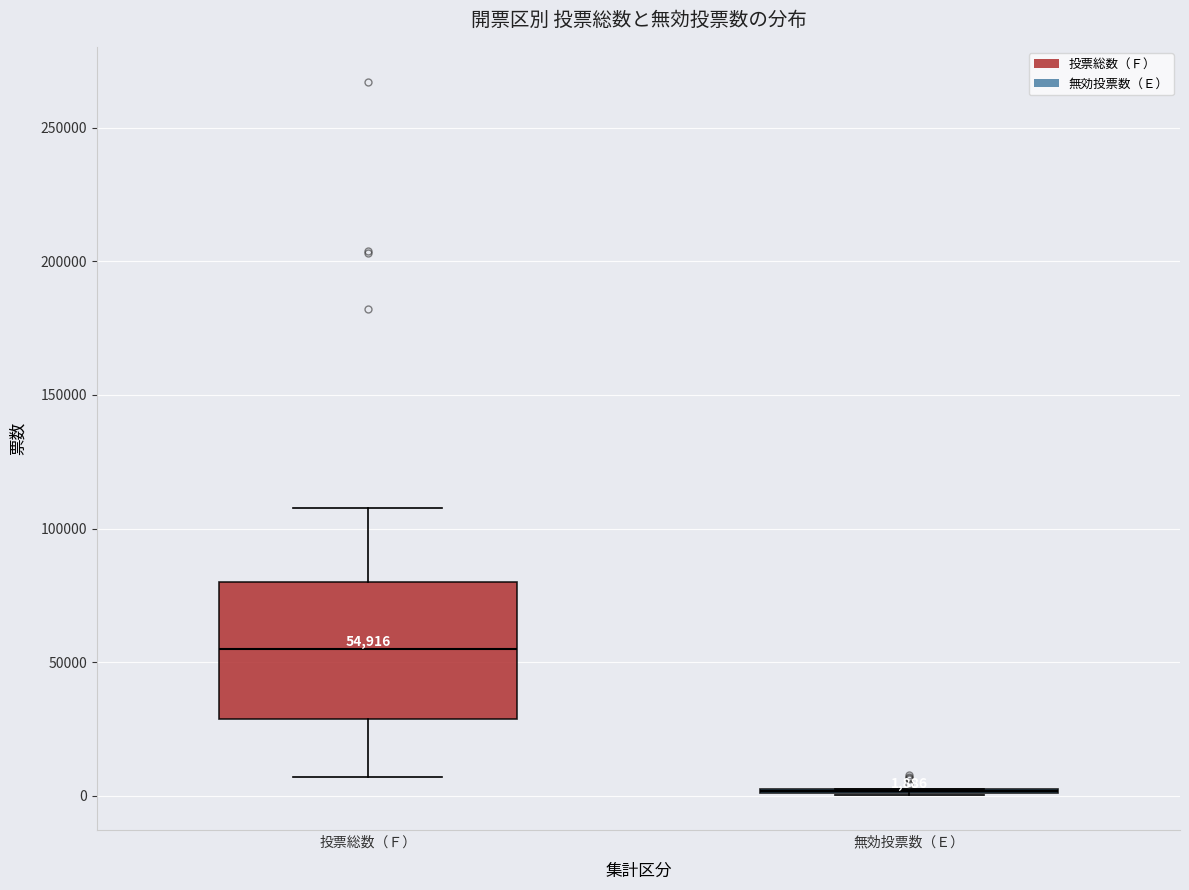

Comparing the boxes themselves (not the whiskers), which one is the tallest?

投票総数（Ｆ）